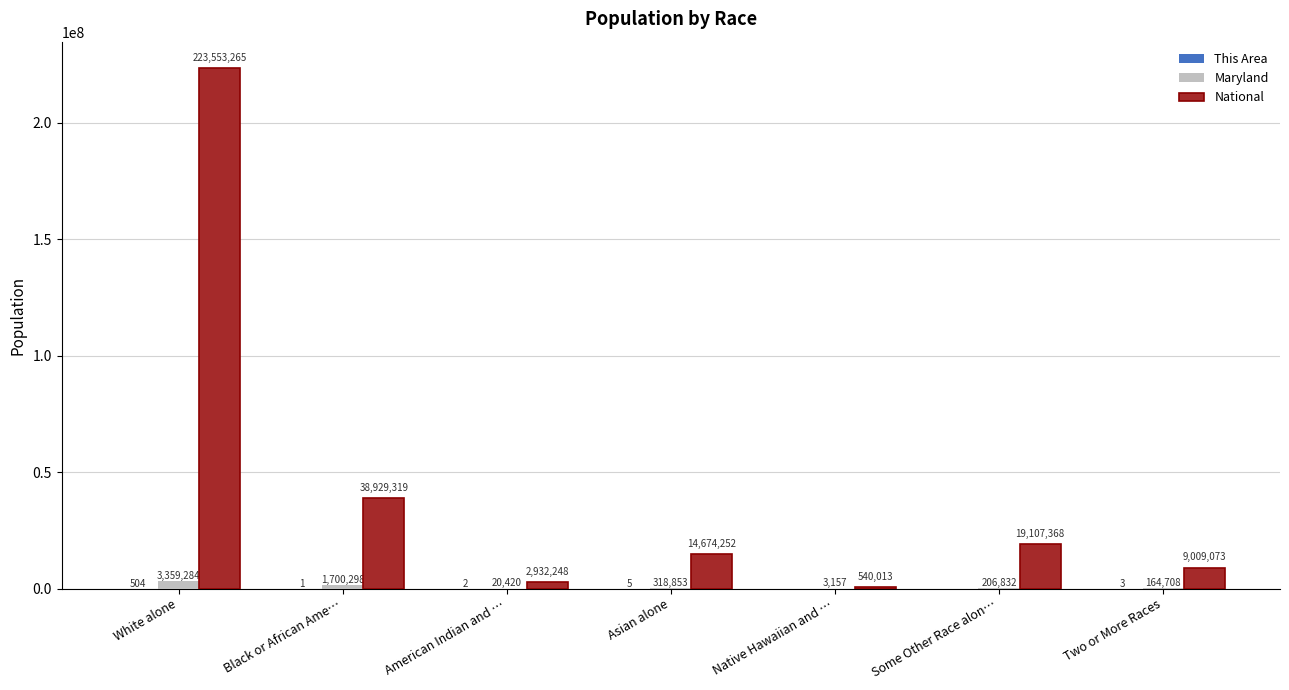

True or false: Maryland has a value of 318853 at Asian alone.

True